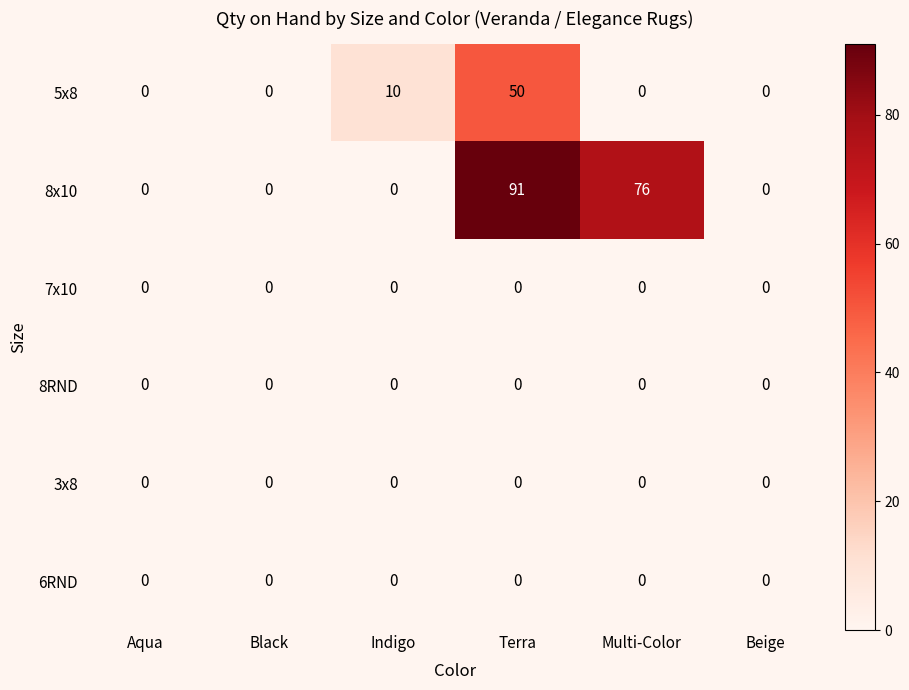

Count the number of data series in this chart.

6